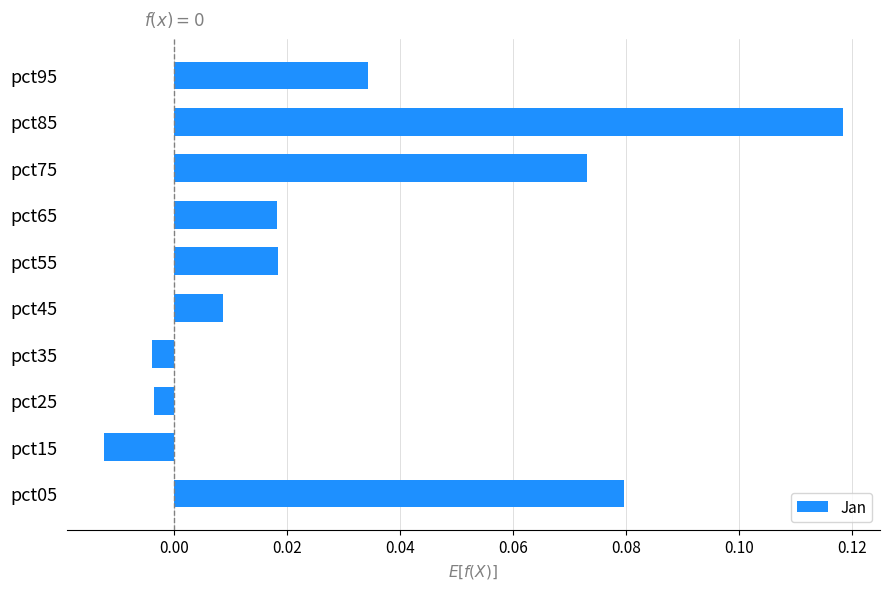

At which category does the chart reach its peak across all series?

pct85